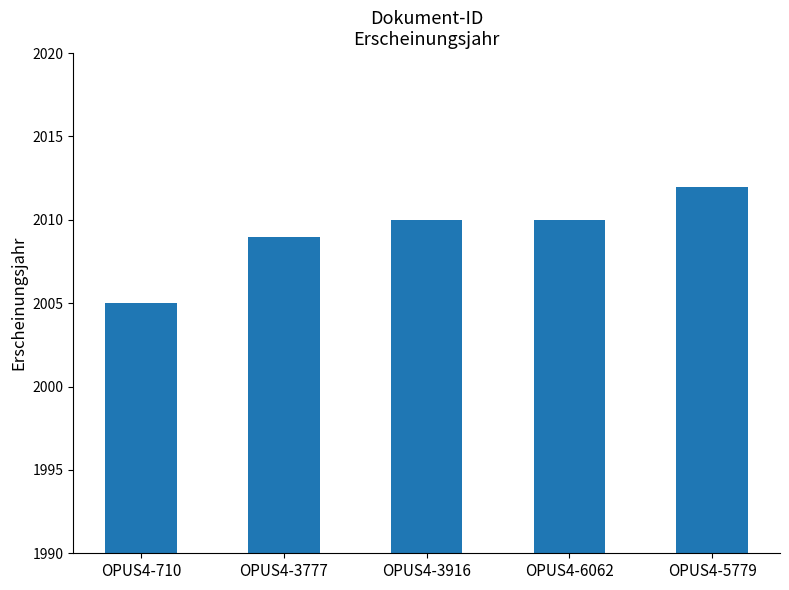

What is the ratio of the value at OPUS4-710 to the value at OPUS4-6062?

1.0